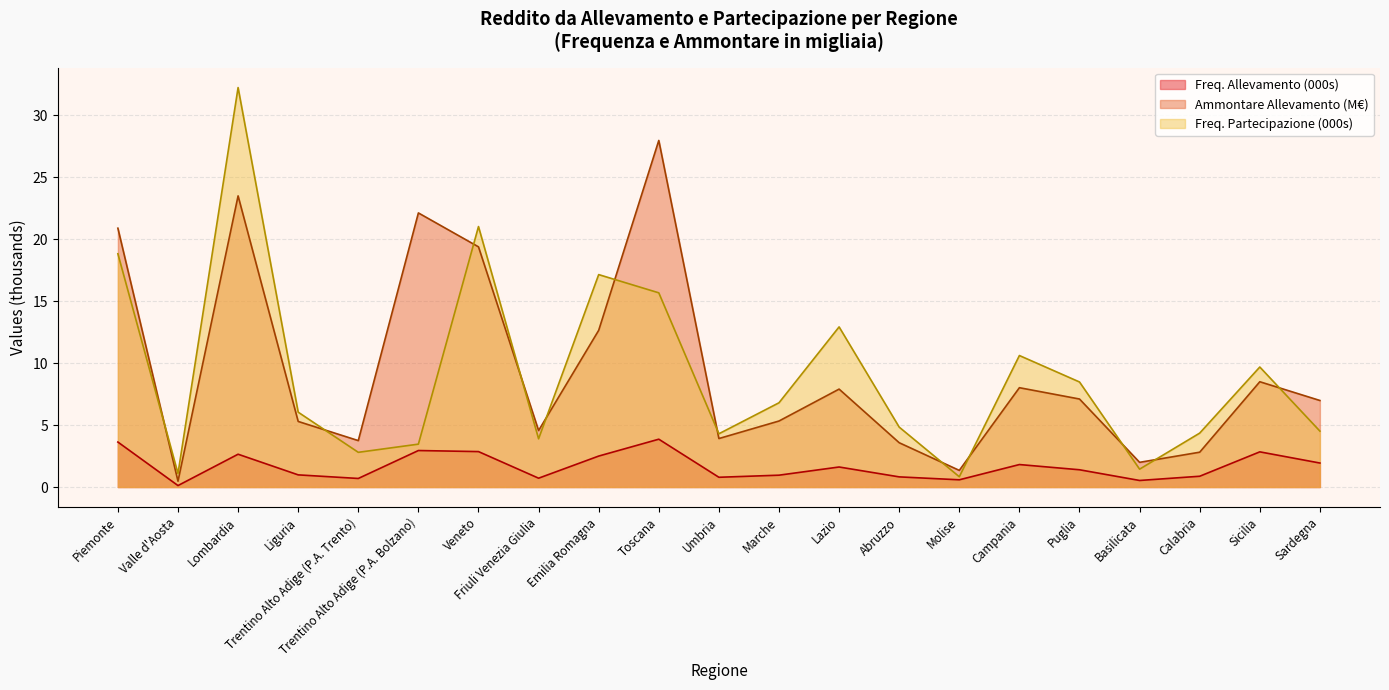

Reading left to right, extract all data points from this chart.

Freq. Allevamento: 3.6	0.1	2.6	1.0	0.7	2.9	2.9	0.7	2.5	3.9	0.8	1.0	1.6	0.8	0.6	1.8	1.4	0.5	0.9	2.8	1.9
Ammontare Allevamento: 20.9	0.5	23.5	5.3	3.7	22.1	19.4	4.6	12.6	28.0	3.9	5.3	7.9	3.6	1.3	8.0	7.1	2.0	2.8	8.5	7.0
Freq. Partecipazione: 18.8	1.1	32.2	6.0	2.8	3.5	21.0	3.9	17.1	15.7	4.3	6.8	12.9	4.8	0.8	10.6	8.5	1.4	4.3	9.7	4.5